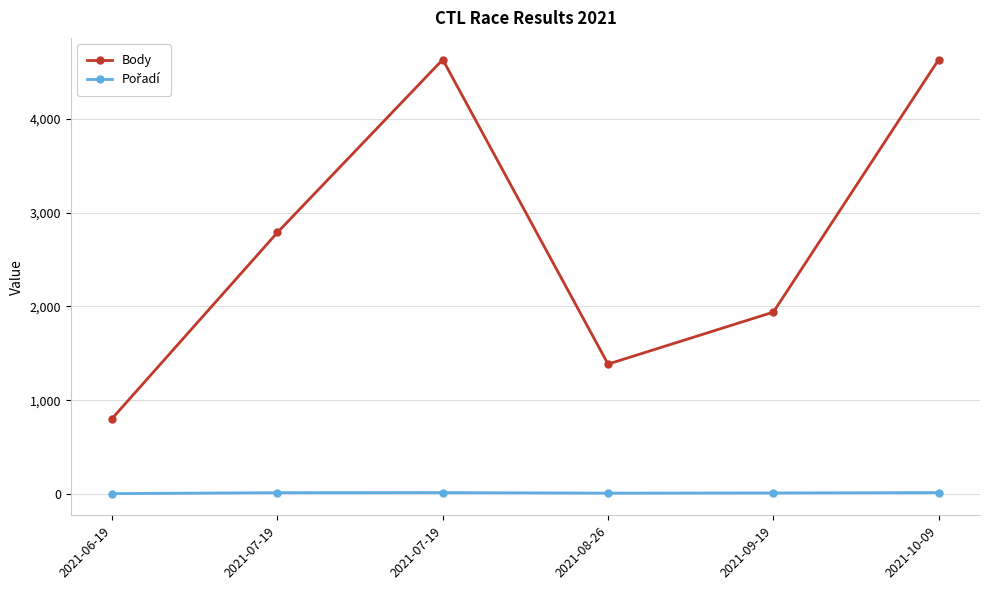

Which series has the largest range (max minus min)?

Body